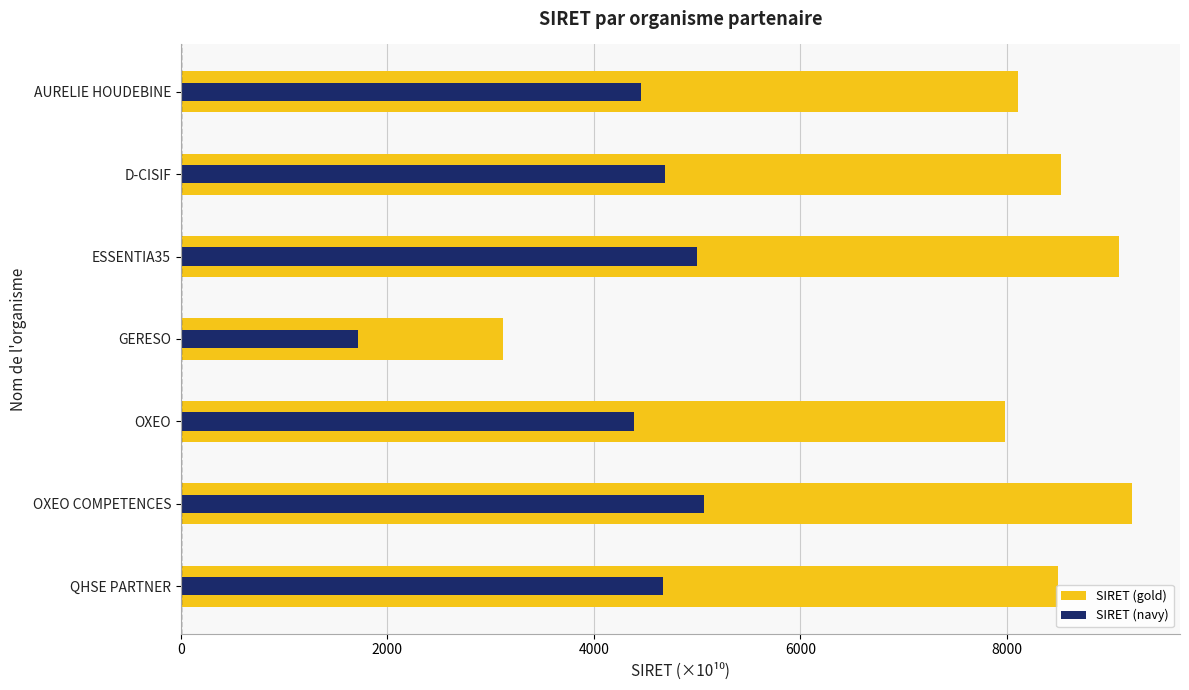

Reading left to right, transcribe all the data shown in this chart.

SIRET (gold): 8102.4	8522.0	9084.6	3119.8	7977.4	9215.0	8495.4
SIRET (navy): 4456.3	4687.1	4996.5	1715.9	4387.6	5068.2	4672.5